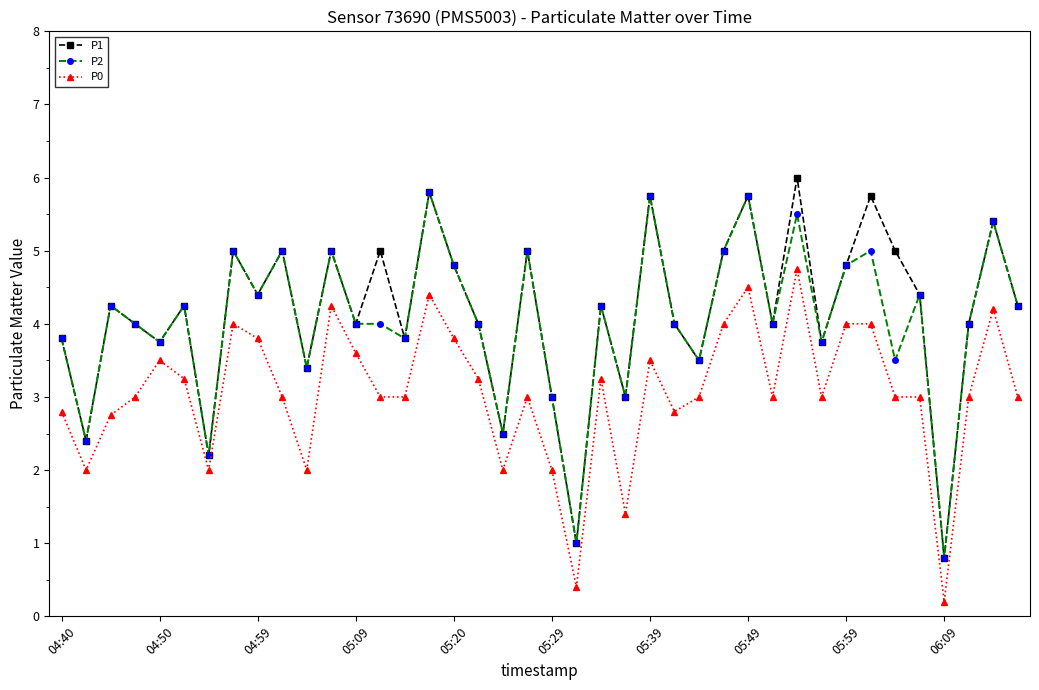

What is the maximum value shown in the chart?

6.0